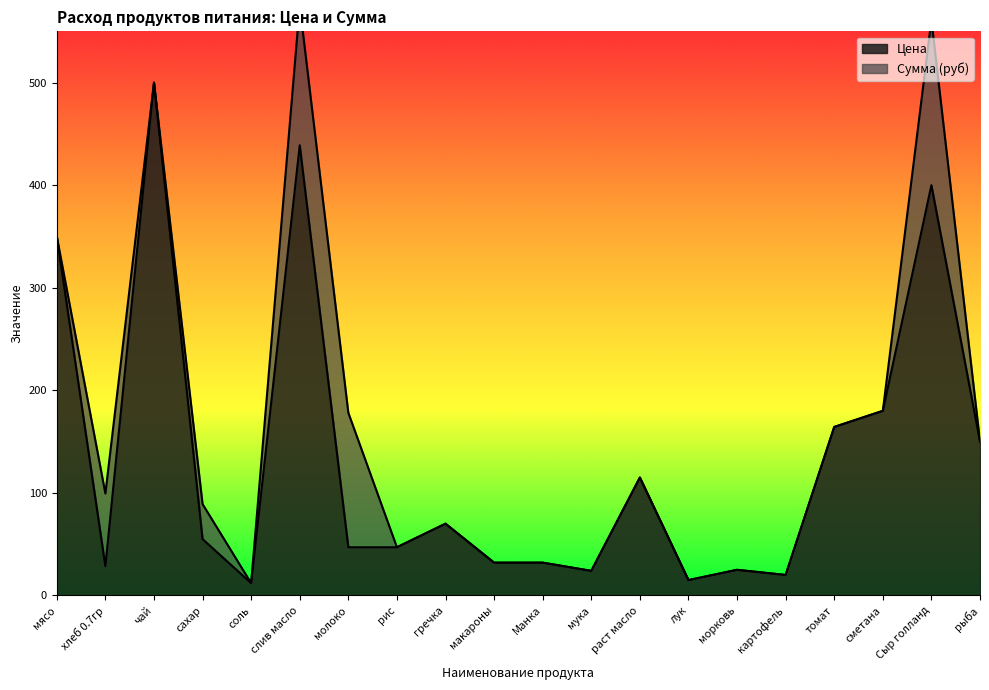

What is the smallest value displayed?

12.0